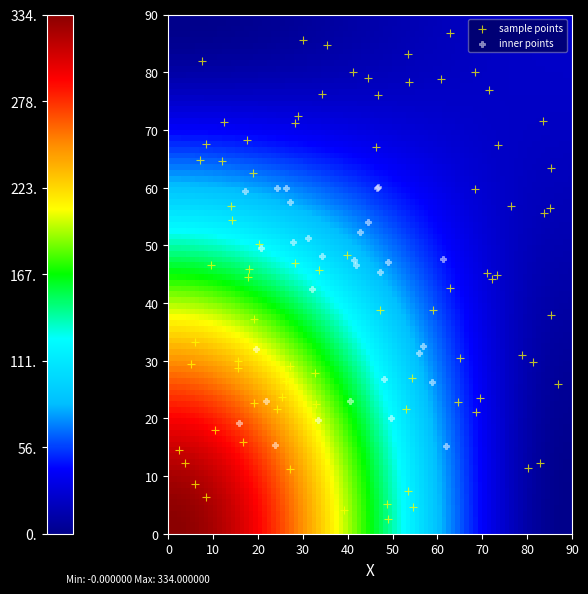

Which series has the widest spread of Y values?

sample points